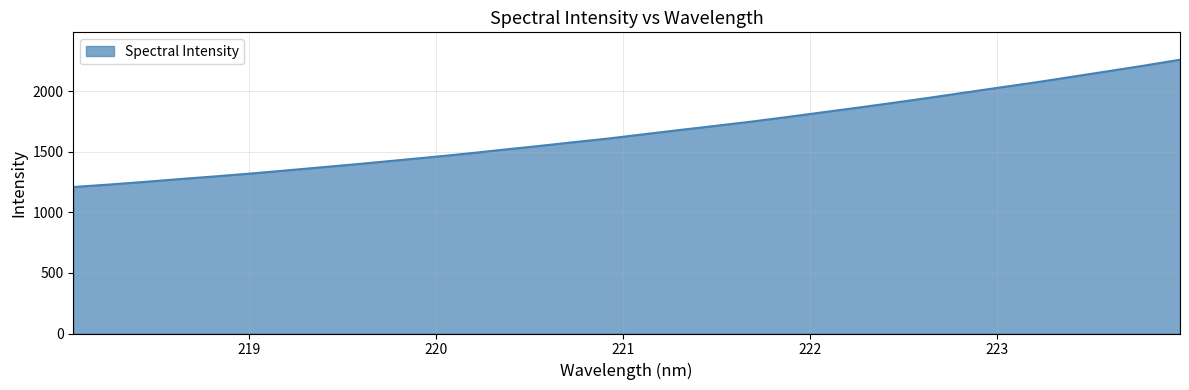

What is the smallest value displayed?

1209.7